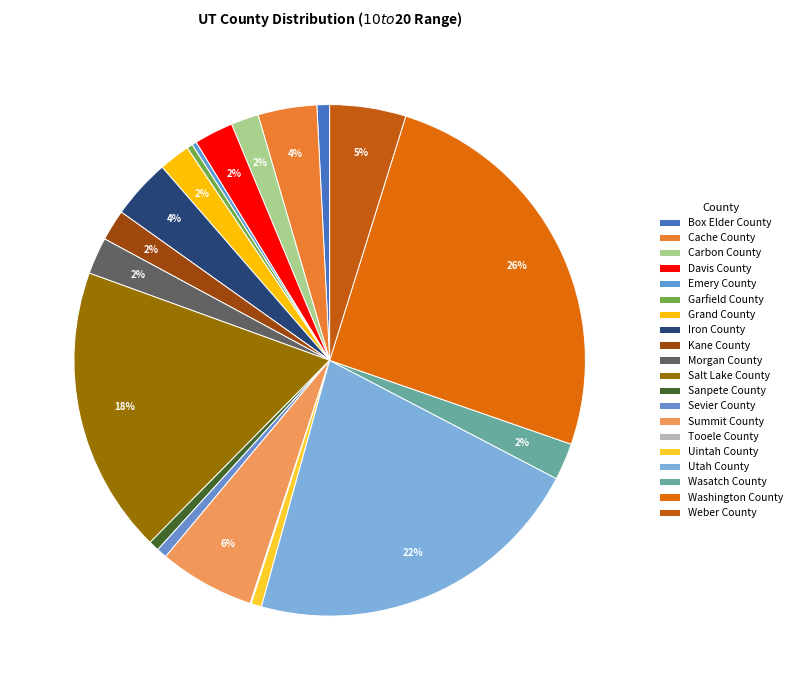

How much of the chart is everything except Summit County?

94.0%